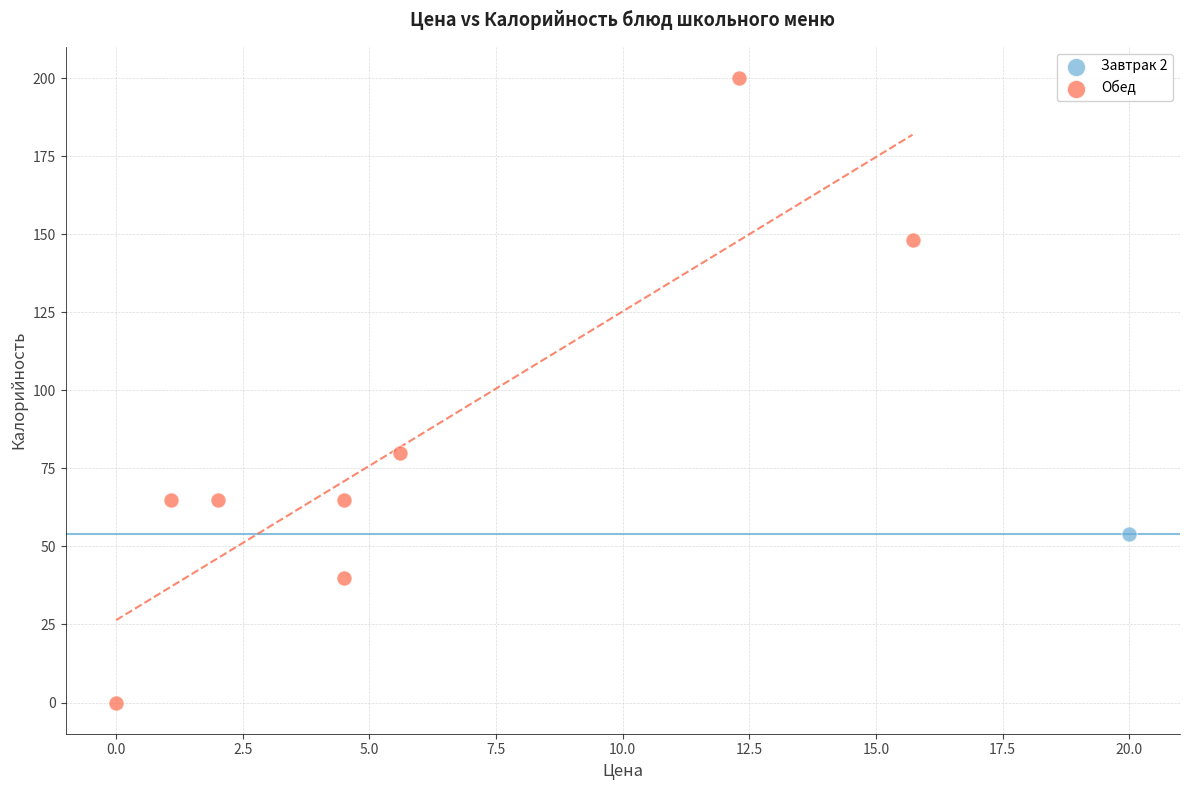

What are all the series names shown in the legend?

Завтрак 2, Обед